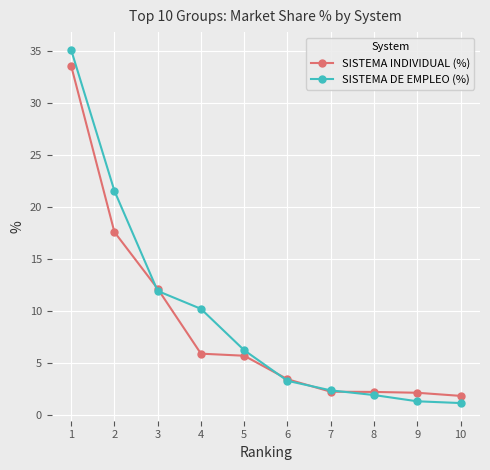

At which label does SISTEMA DE EMPLEO (%) first exceed 6?

1